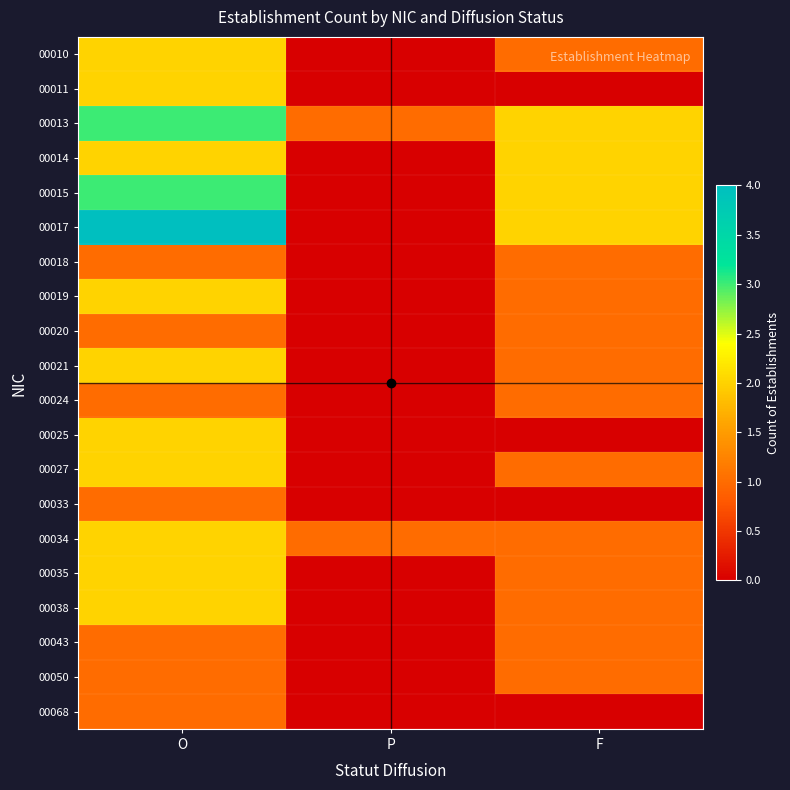

Which label corresponds to the smallest value in the chart?

P